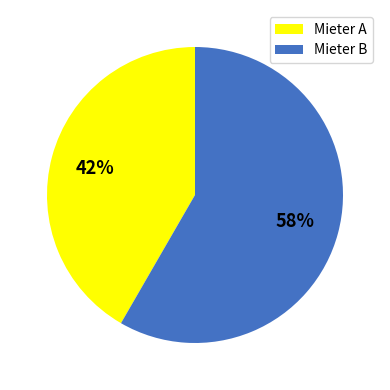

Is there a majority slice in this chart?

Yes